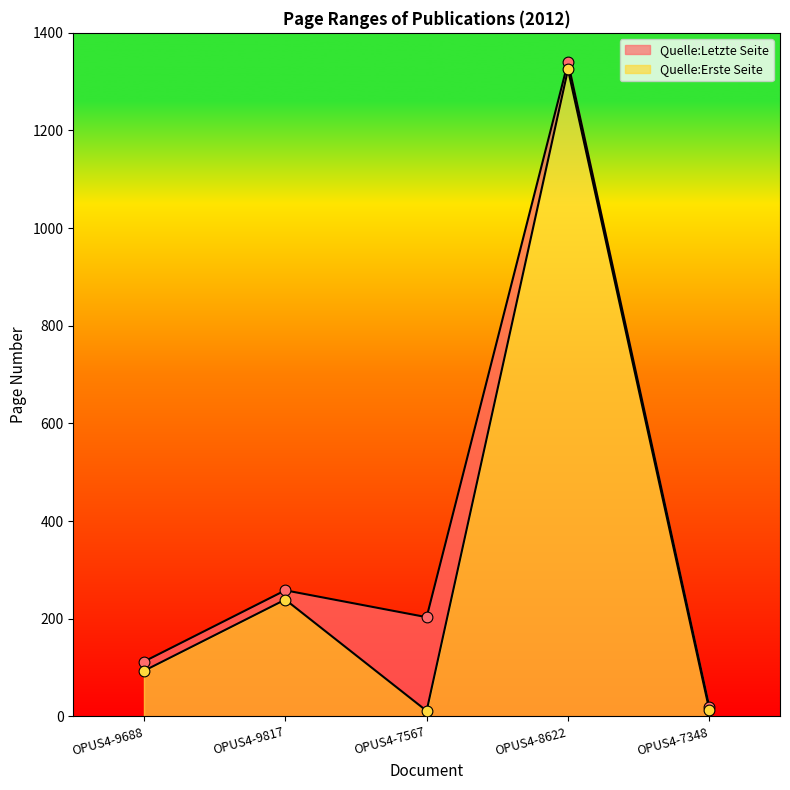

Which series has the largest total across all categories?

Quelle:Letzte Seite